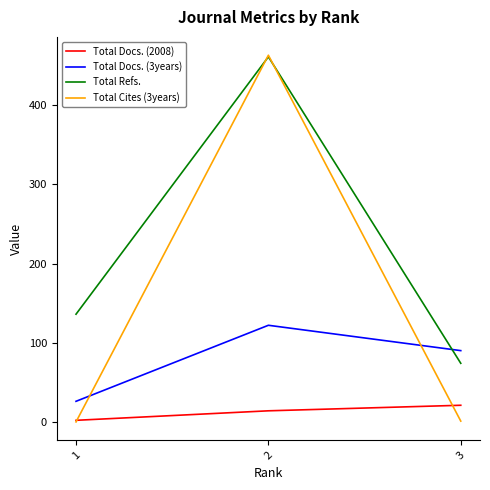

What is the greatest value displayed?

463